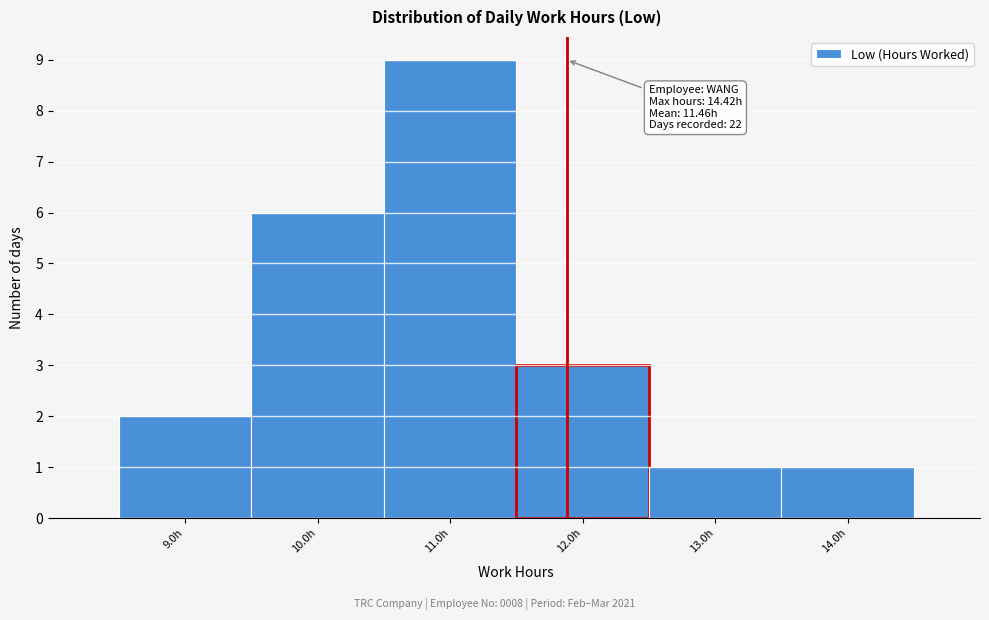

Reading right to left, transcribe all the data shown in this chart.

14.0h=1	13.0h=1	12.0h=3	11.0h=9	10.0h=6	9.0h=2